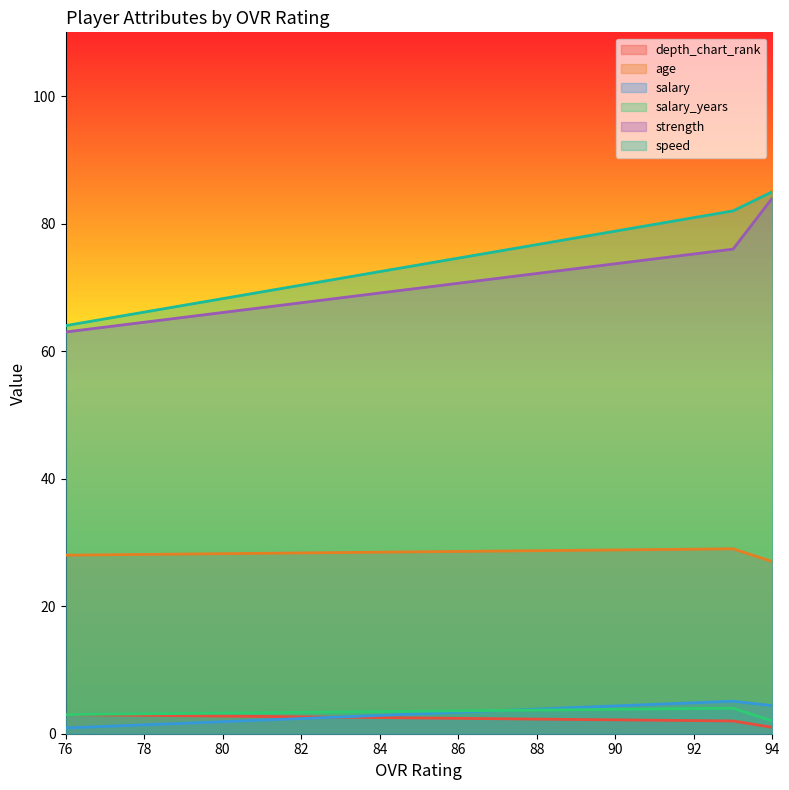

Count the speed values in the range 64 to 85.

3